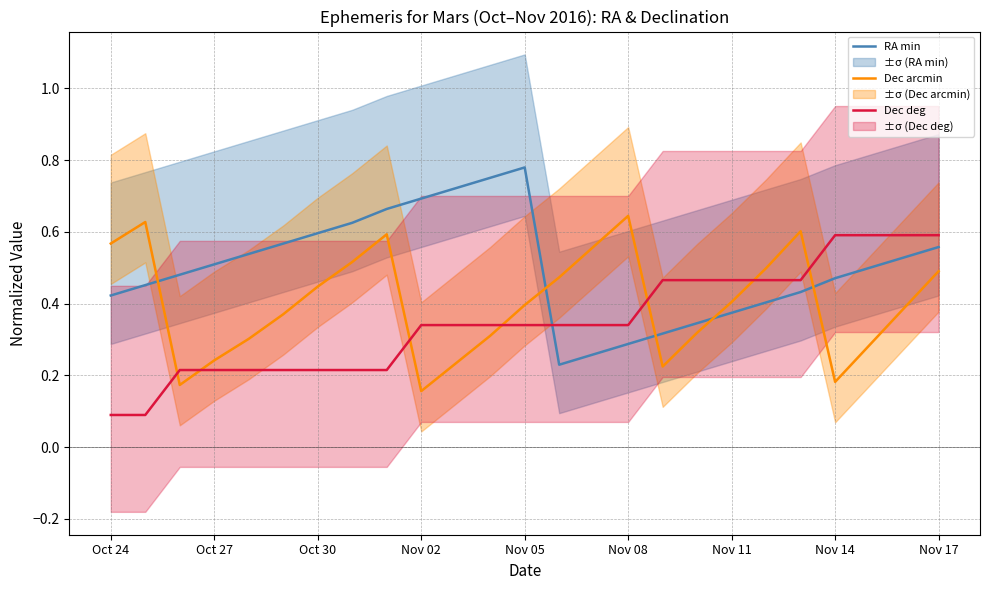

How many intersections are there between RA min and Dec arcmin?

5